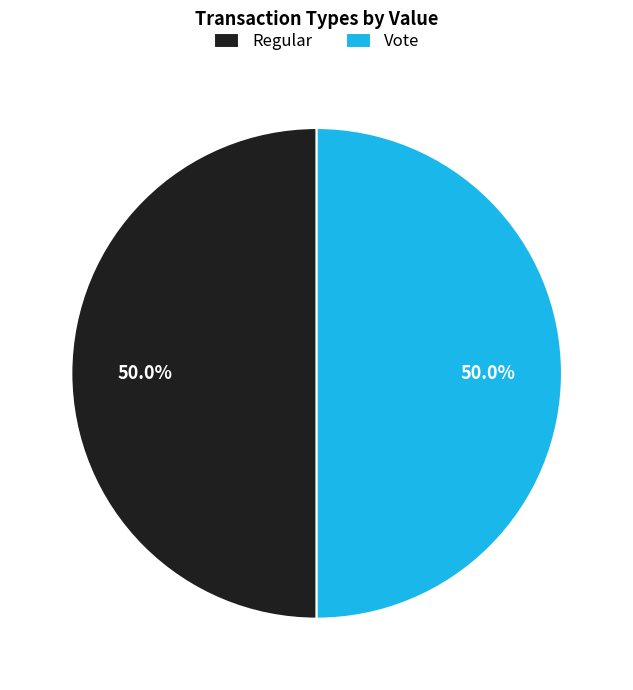

What is the ratio of the value at Vote to the value at Regular?

1.0